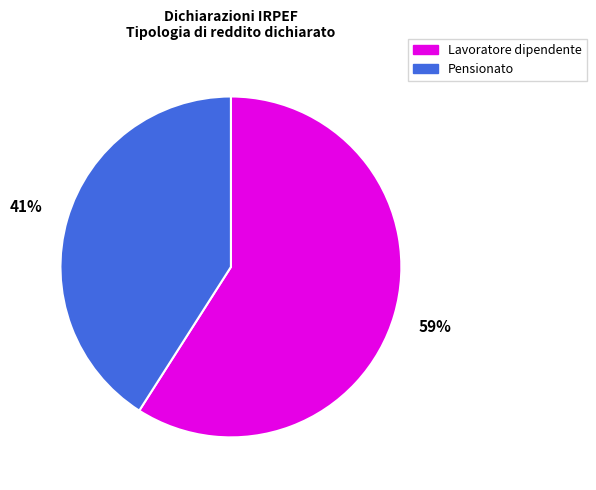

Is there a majority slice in this chart?

Yes